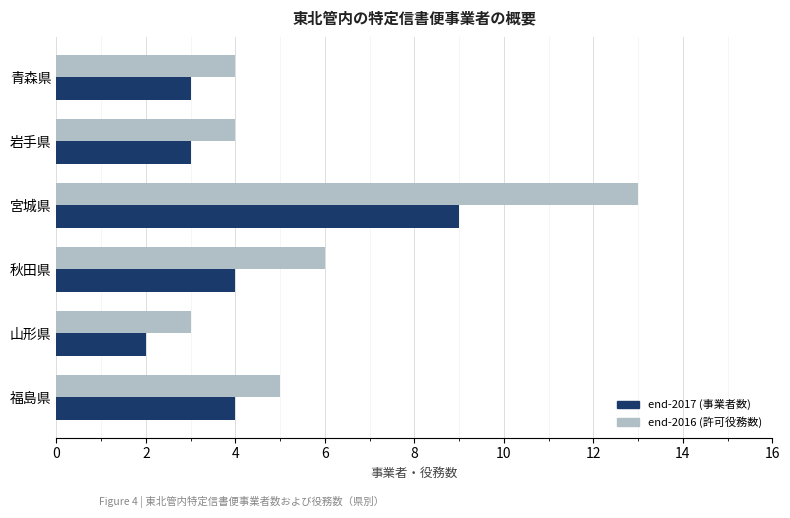

Rank the series by their maximum value, from highest to lowest.

end-2016 (許可役務数), end-2017 (事業者数)